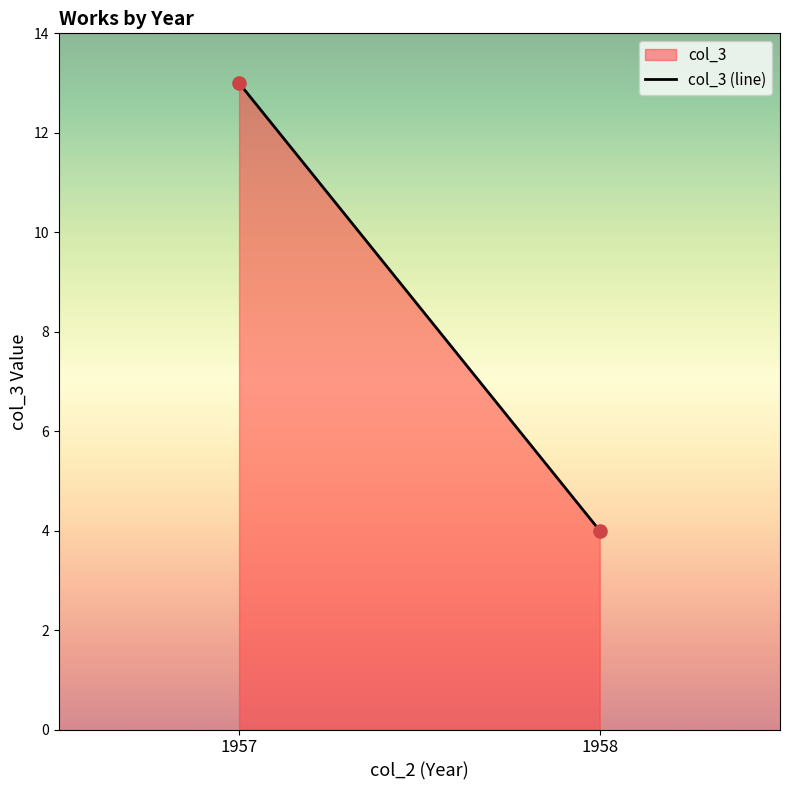

What is the average X value?

1958